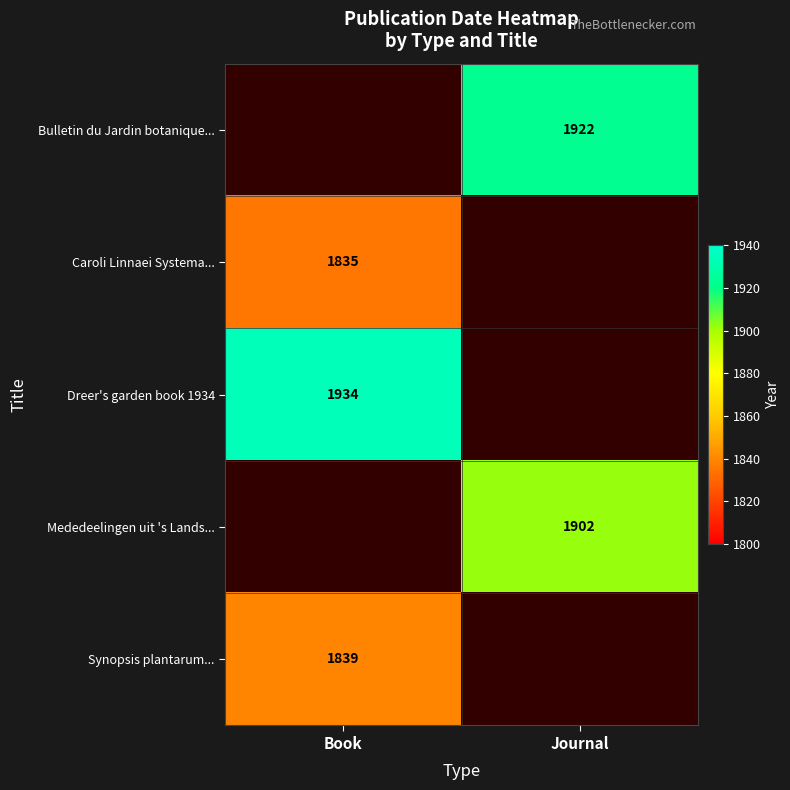

The value of Bulletin du Jardin botanique... at Journal is 1922. True or false?

True